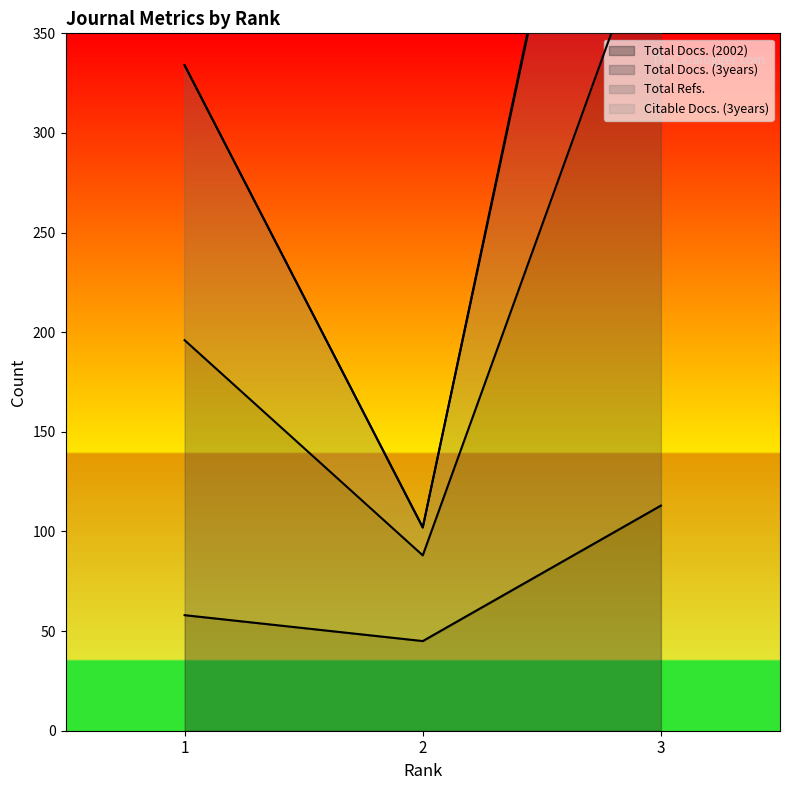

What is the value of the Total Docs. (2002) point at the 2nd from the left?

45